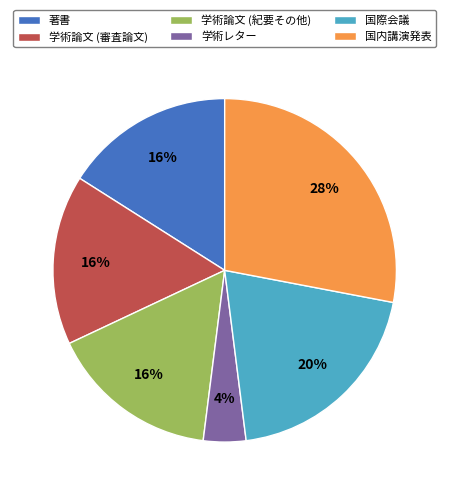

True or false: 著書 accounts for 23% of the total.

False